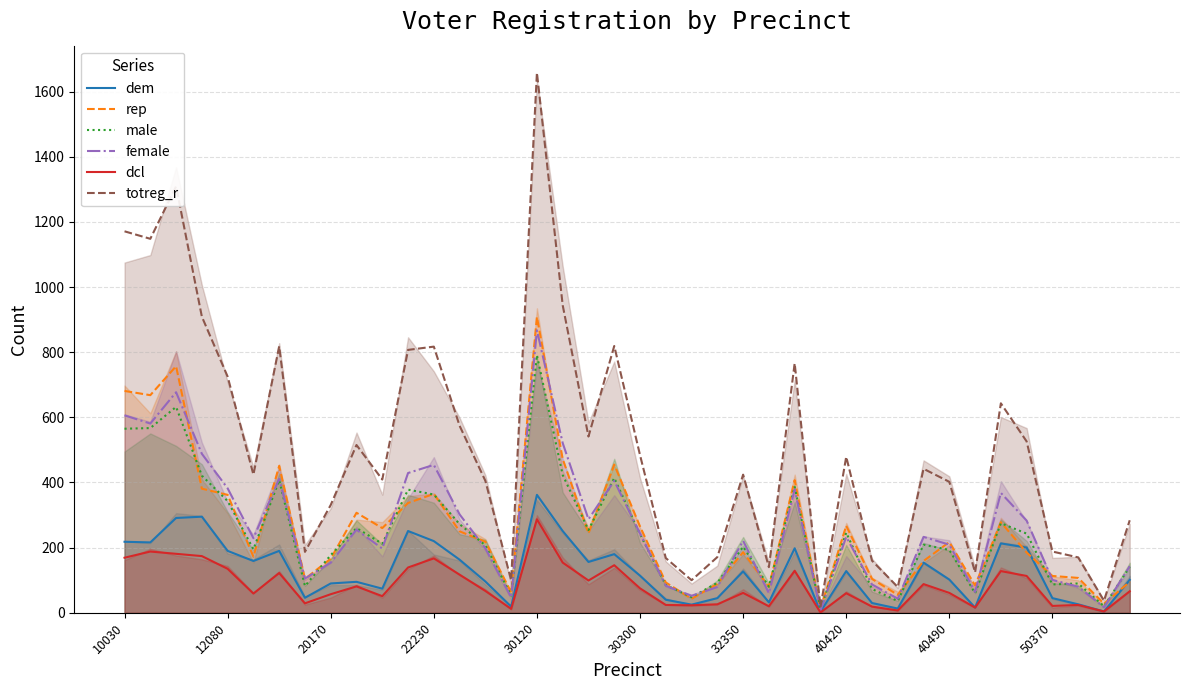

True or false: dcl and male intersect in this chart.

False